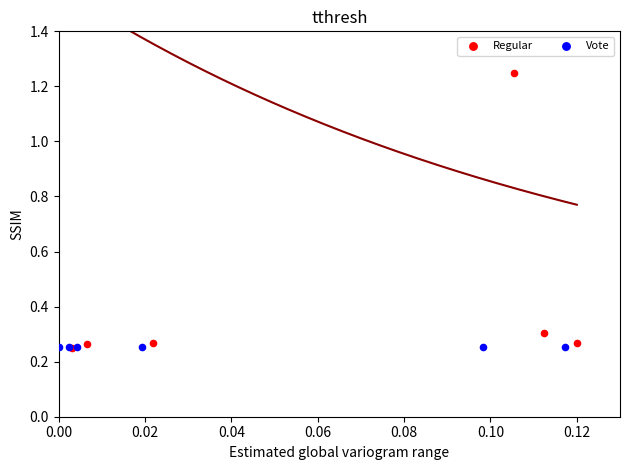

Which series contains the highest Y value?

Regular